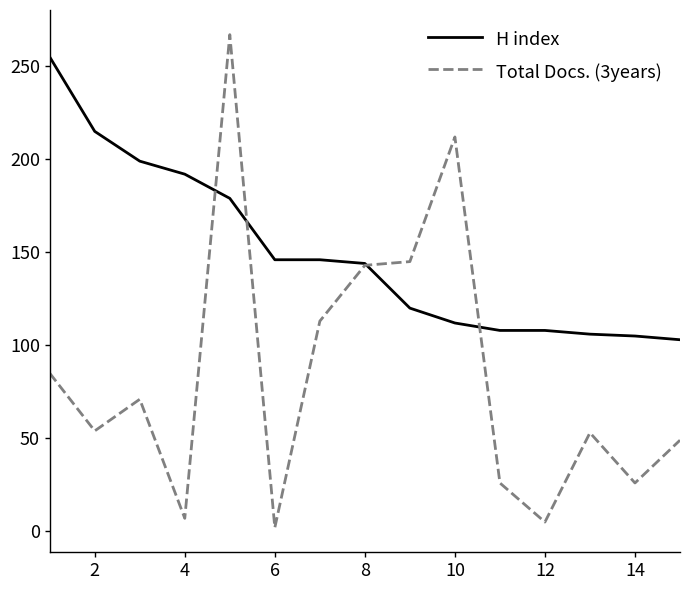

Which series has the largest total across all categories?

H index